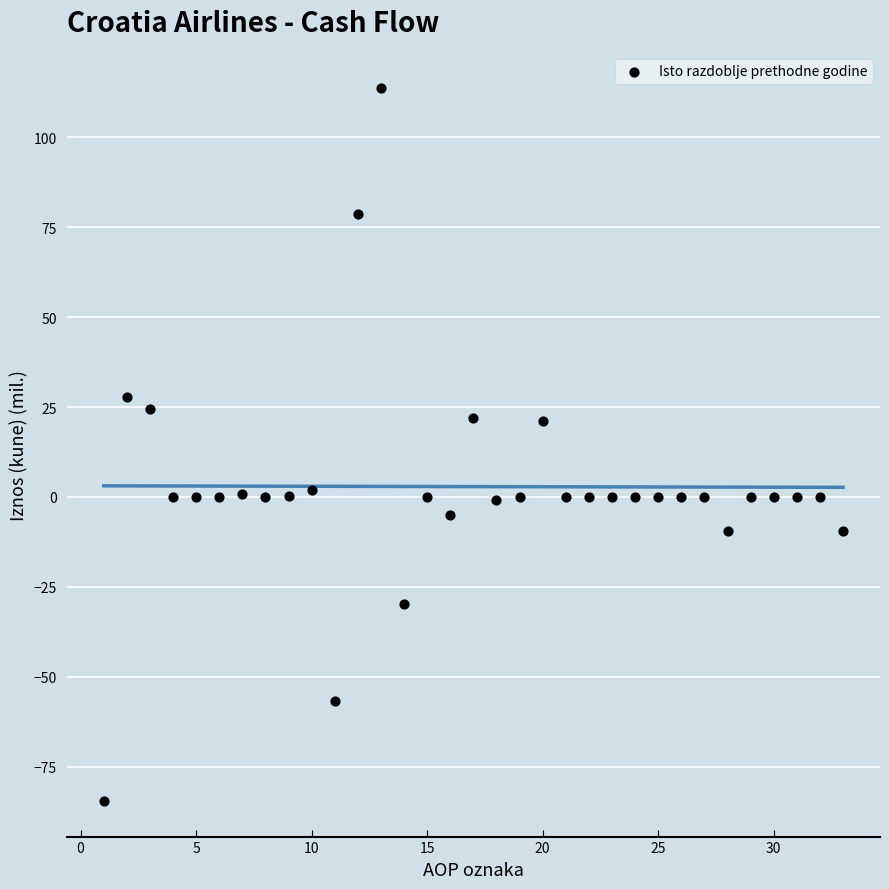

What is the range of Y values (max minus min)?

198.3